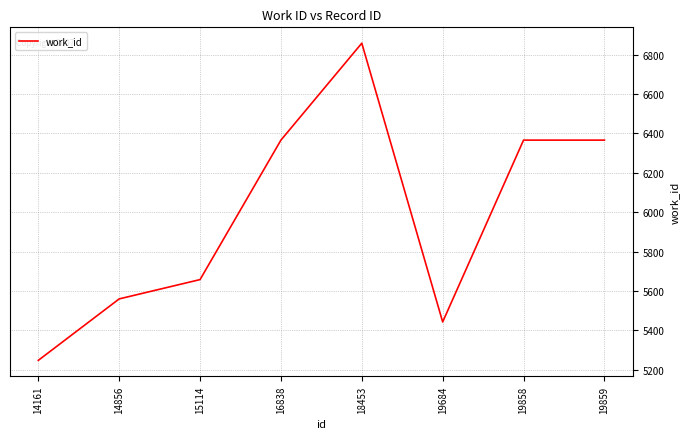

How many interior local valleys (lower than both neighbors) does the data have?

1